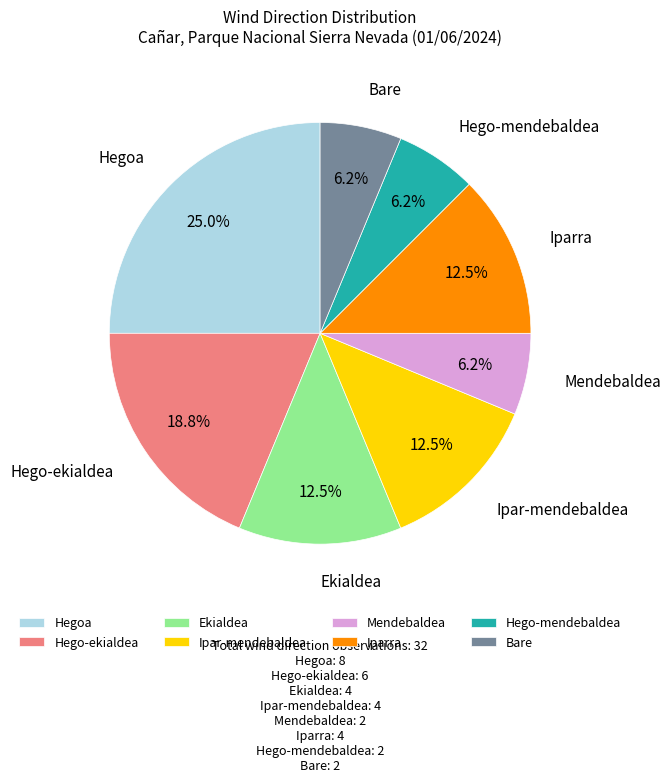

Between Hego-ekialdea and Ipar-mendebaldea, which is larger?

Hego-ekialdea